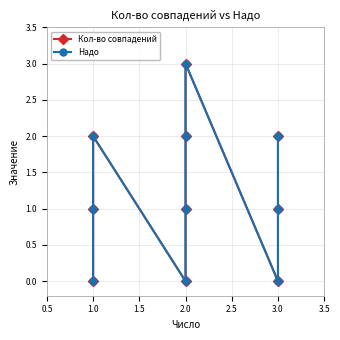

The Кол-во совпадений series shows 4 at 1.0. True or false?

False